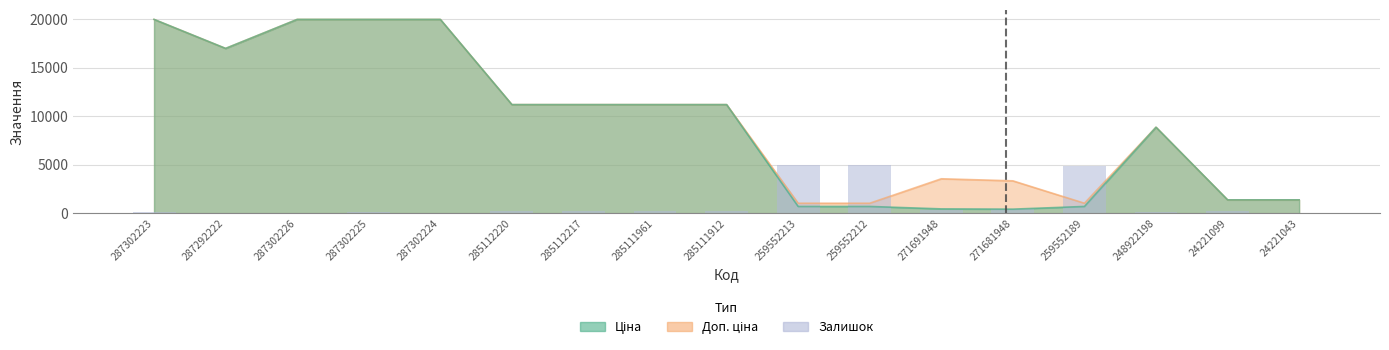

Between 271681948 and 287302226, which is larger?

271681948